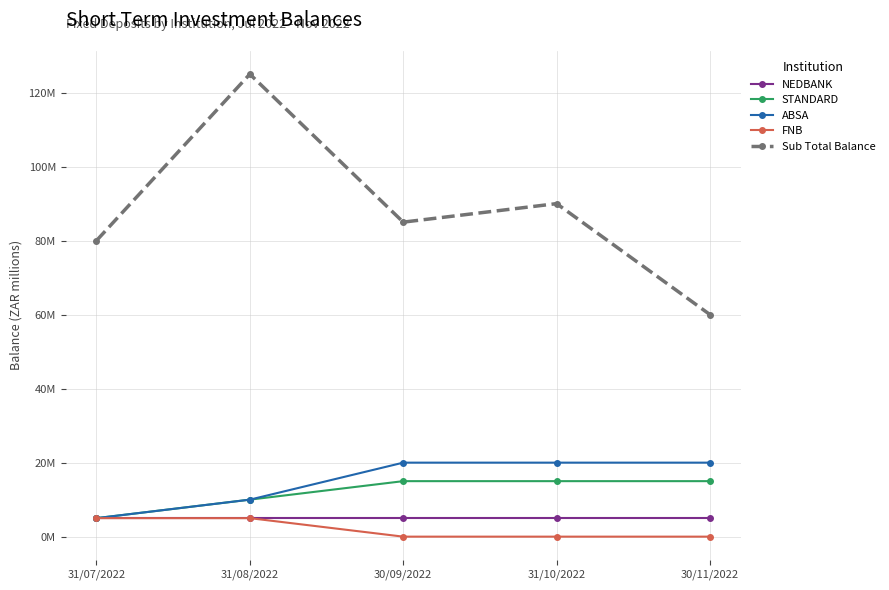

What is the label of the 1st point from the left?

31/07/2022